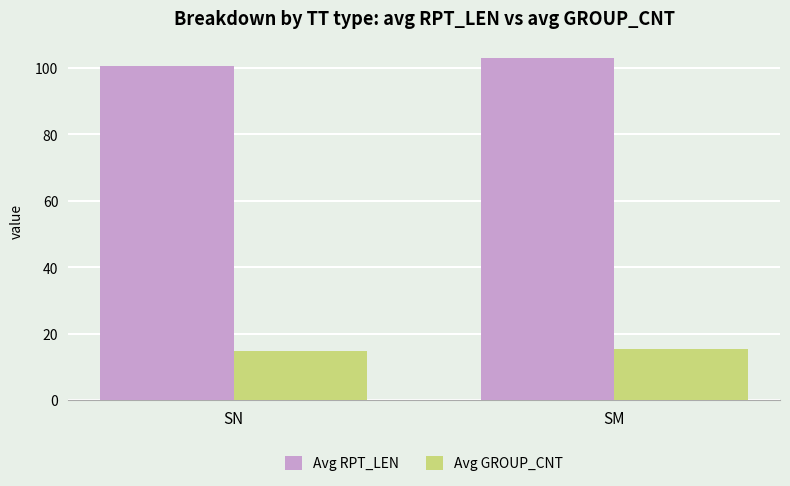

What is the approximate value of Avg RPT_LEN at SN?

100.6